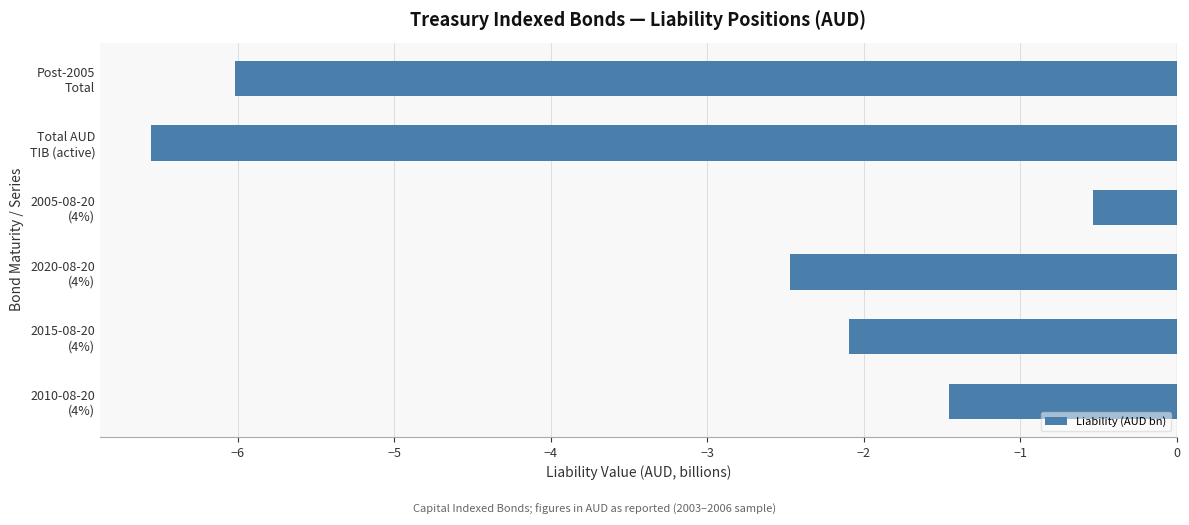

Reading bottom to top, extract all data points from this chart.

-1.5	-2.1	-2.5	-0.5	-6.6	-6.0